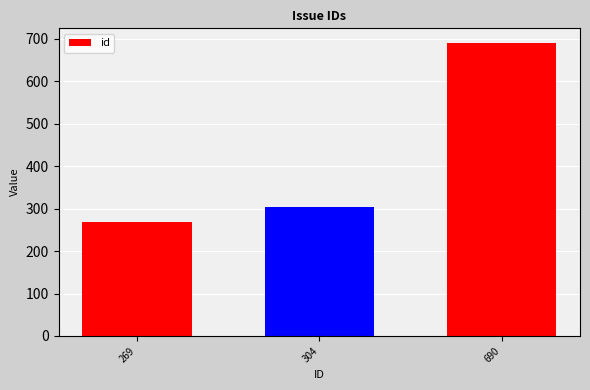

Where is the data nearest to the value 479?

304